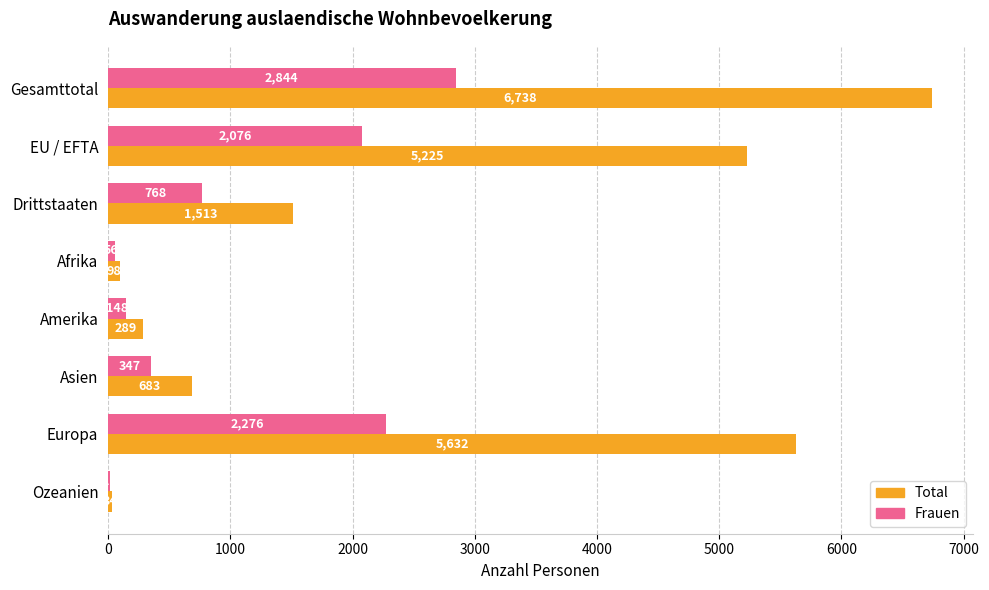

Which series changed the most between Afrika and Amerika?

Total